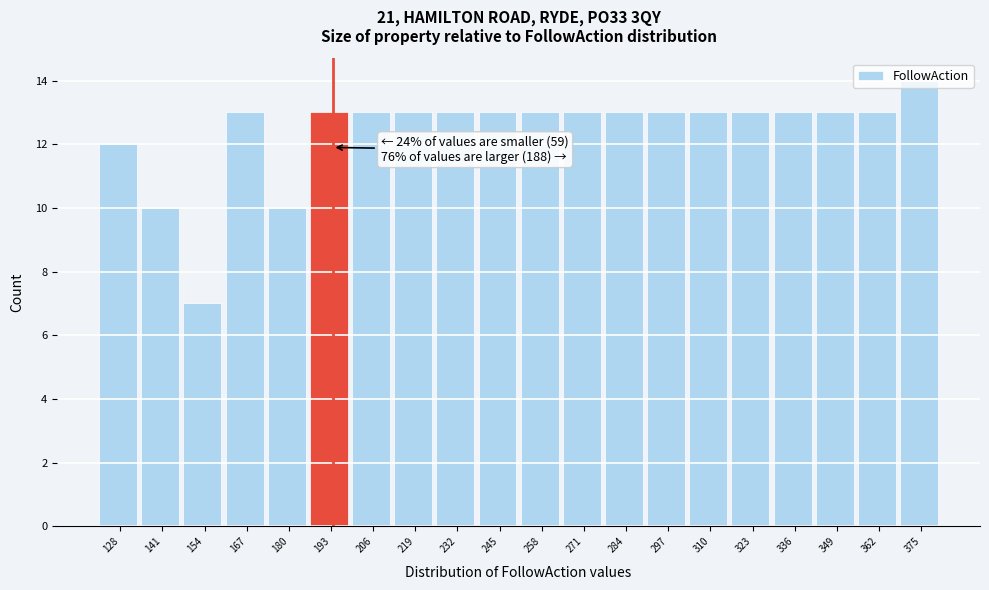

Is it true that the value at 154 is 10?

False